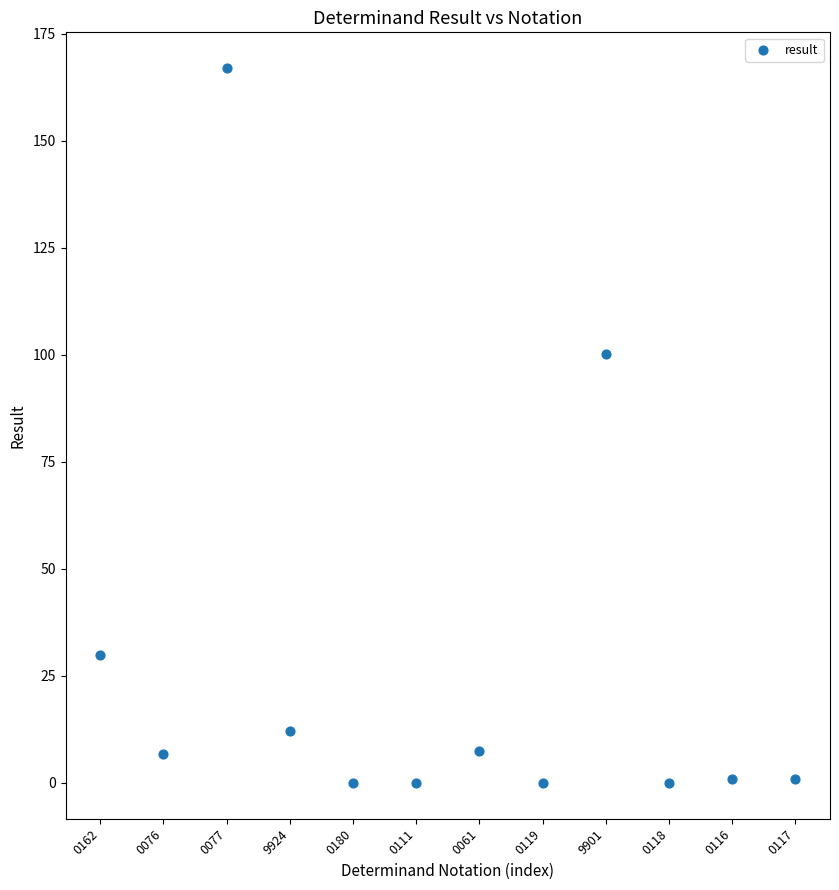

What is the range of Y values (max minus min)?

167.0